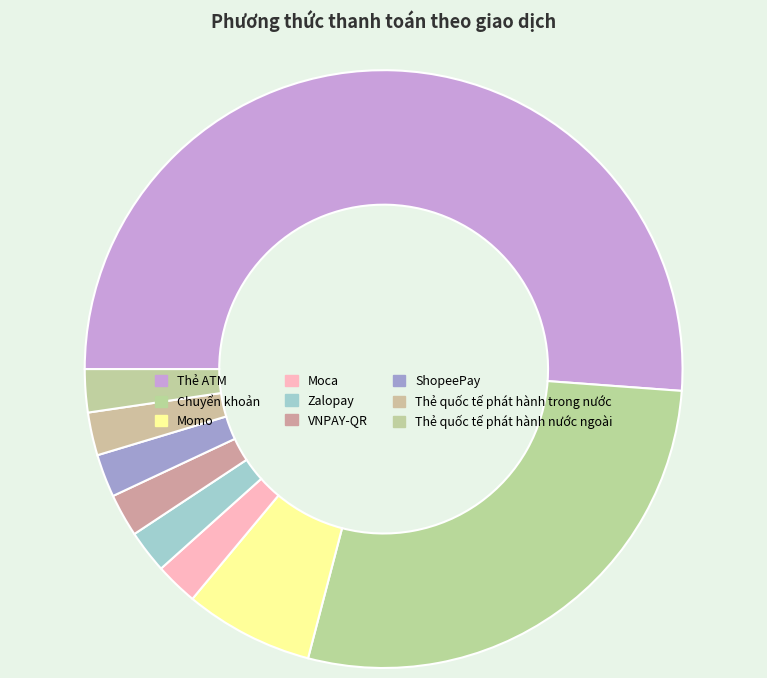

To the nearest percent, what percentage of the pie is Thẻ ATM?

51%